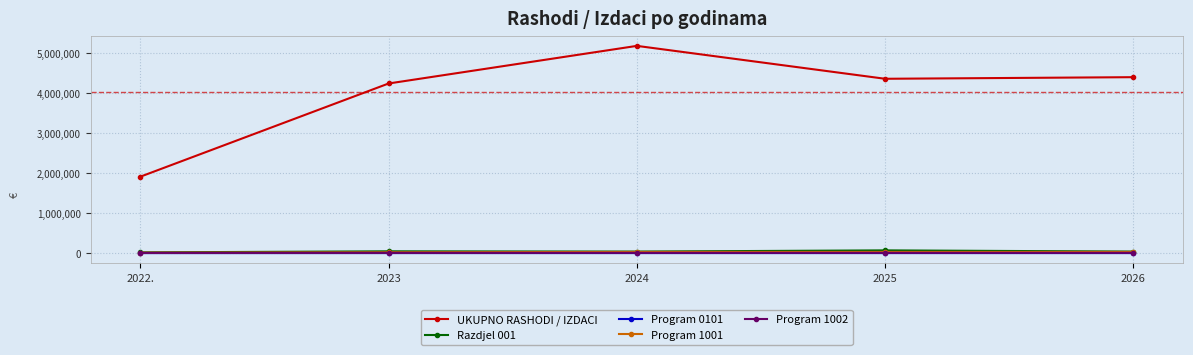

Which series has the largest total across all categories?

UKUPNO RASHODI / IZDACI